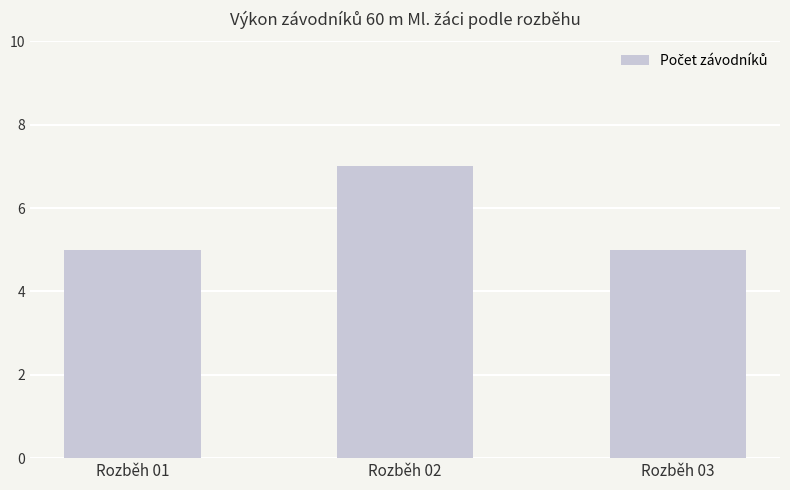

What is the greatest value displayed?

7